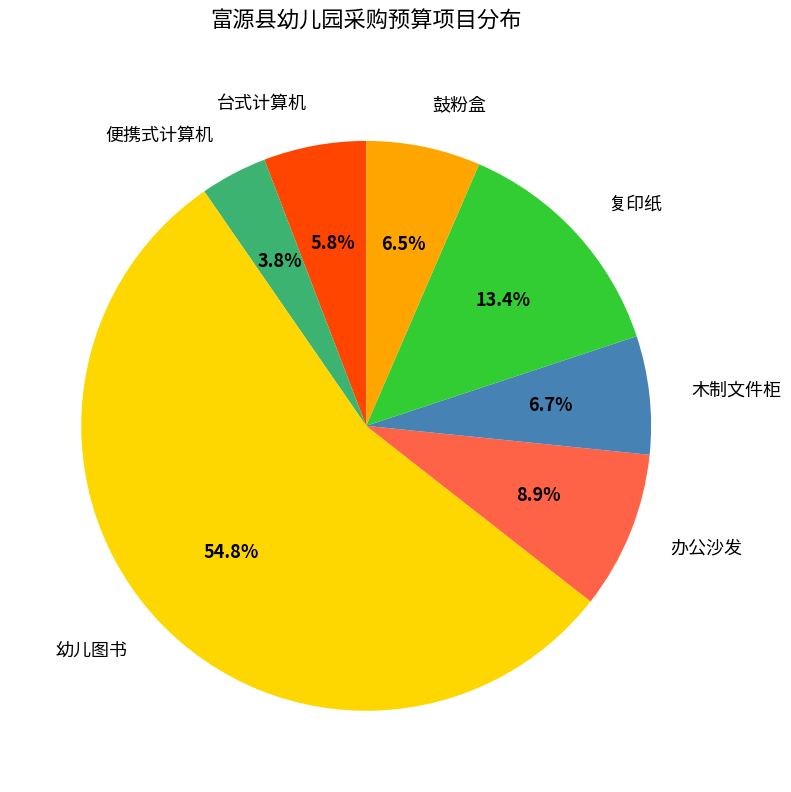

What is the largest slice in the pie chart?

幼儿图书